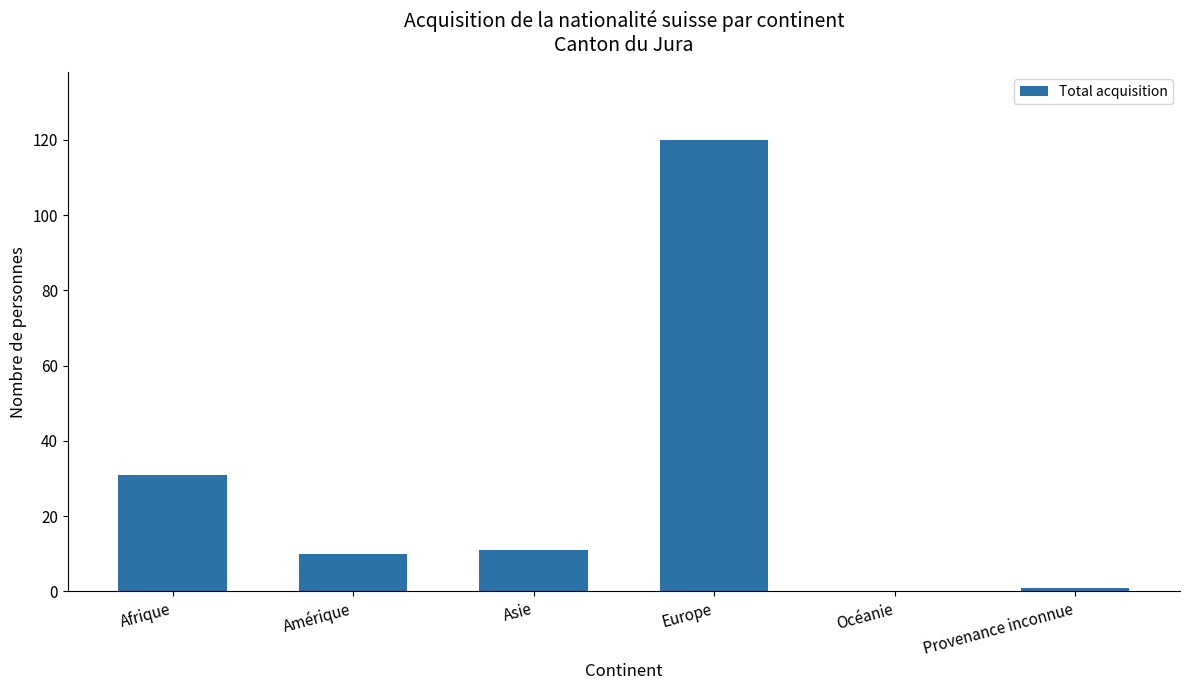

How many data points does each series have?

6